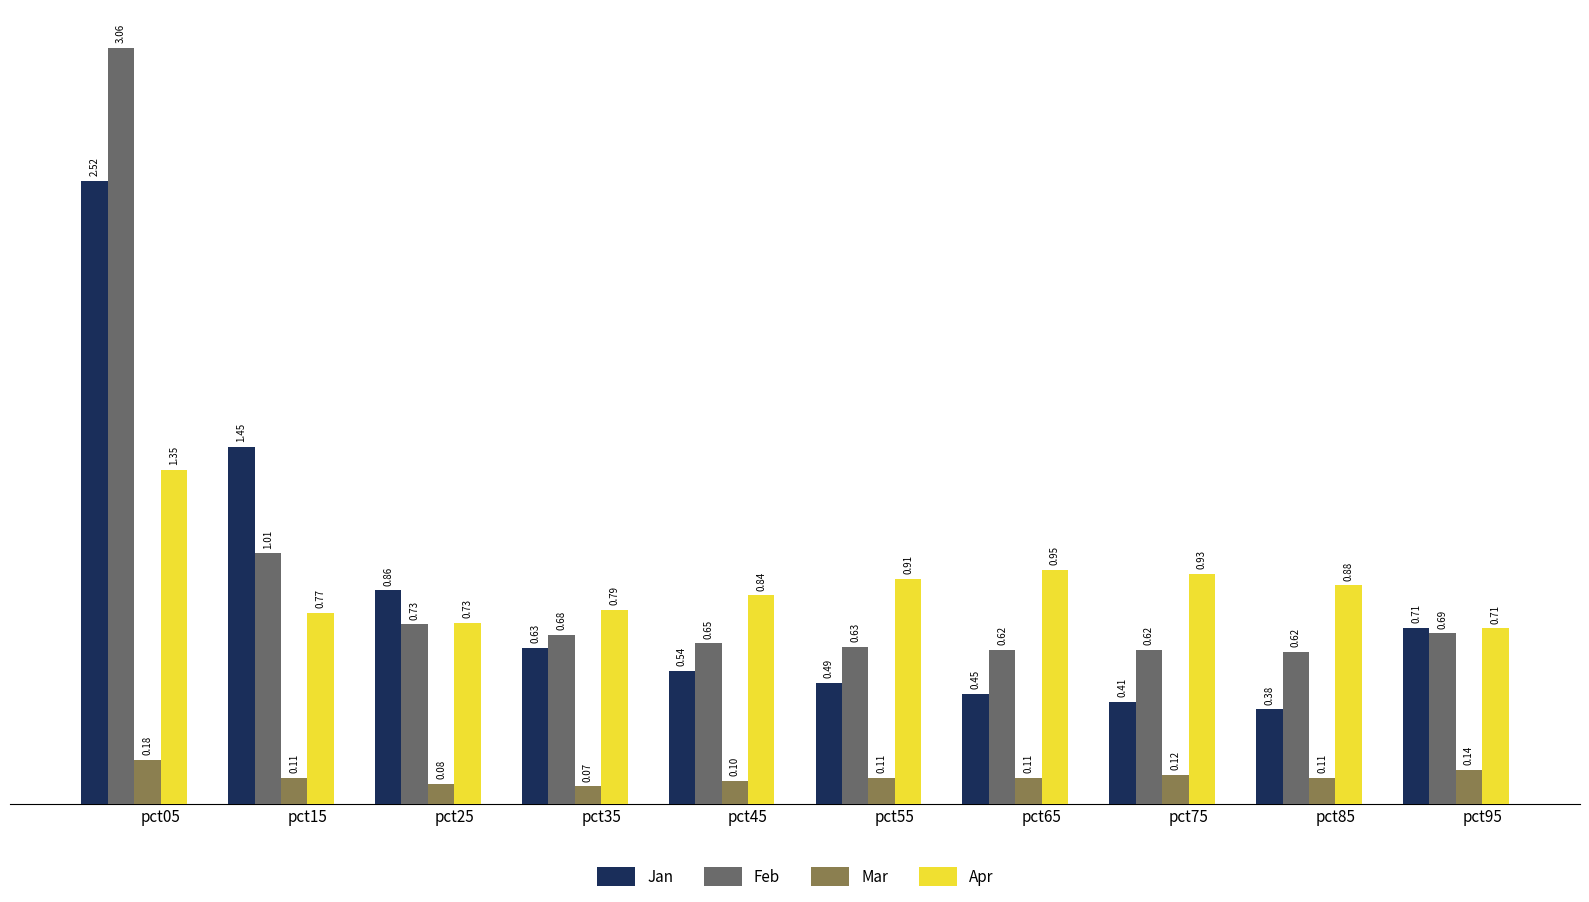

Is the value of Mar at pct55 greater than the value of Jan at pct25?

No